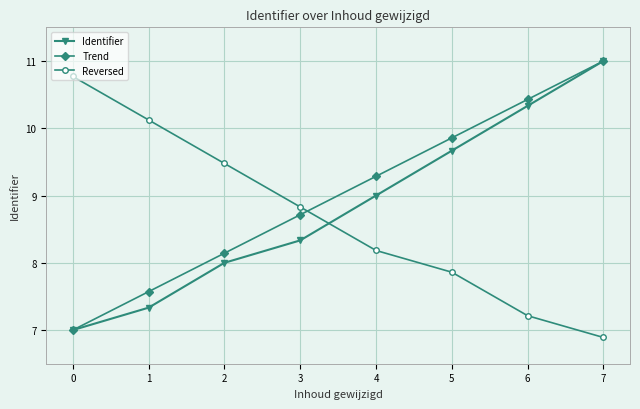

Between which two adjacent categories do Reversed and Trend first intersect?

3 and 4